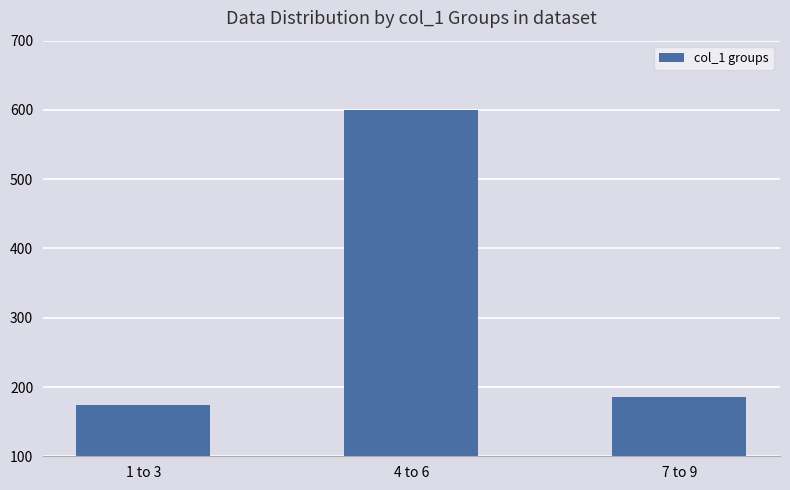

What is the label of the 2nd bar from the right?

4 to 6